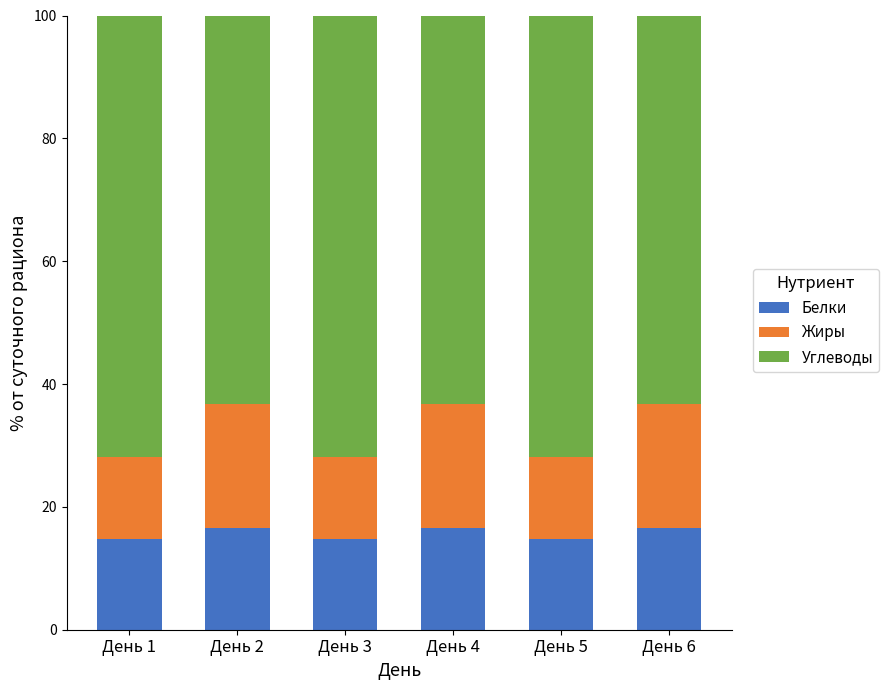

What is the lowest value of the Белки series?

14.7